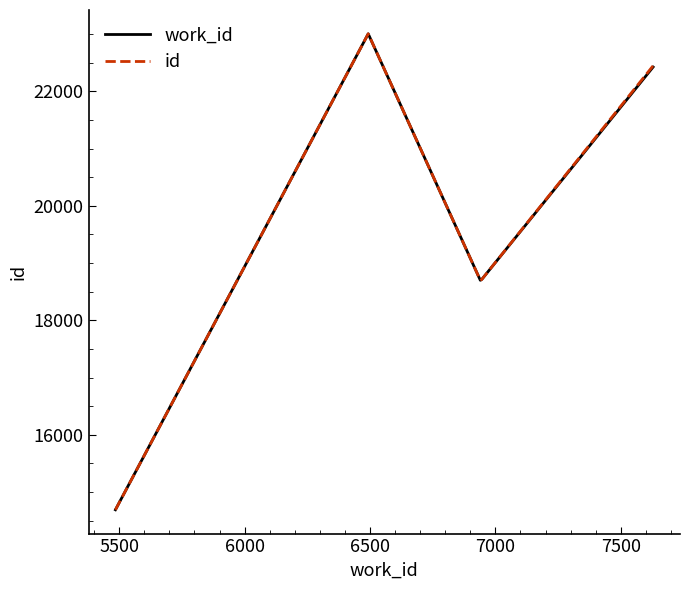

What is the lowest value of the id series?

14691.0